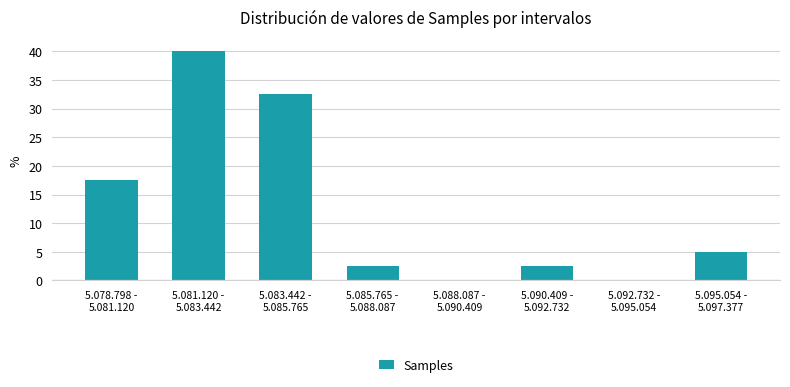

What is the greatest value displayed?

40.0